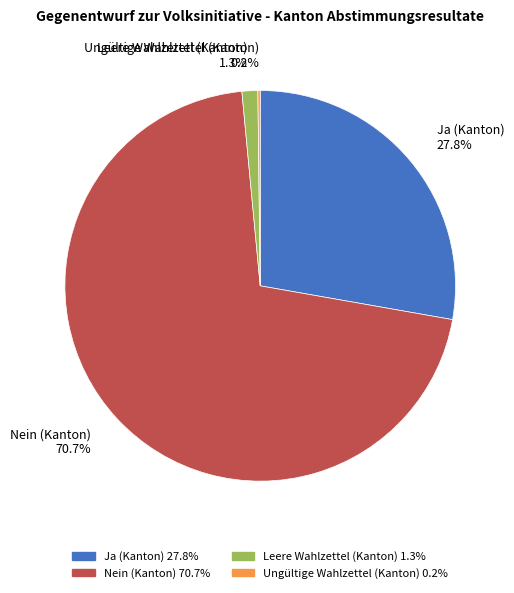

What percentage is the Ja (Kanton) slice, to the nearest percent?

28%